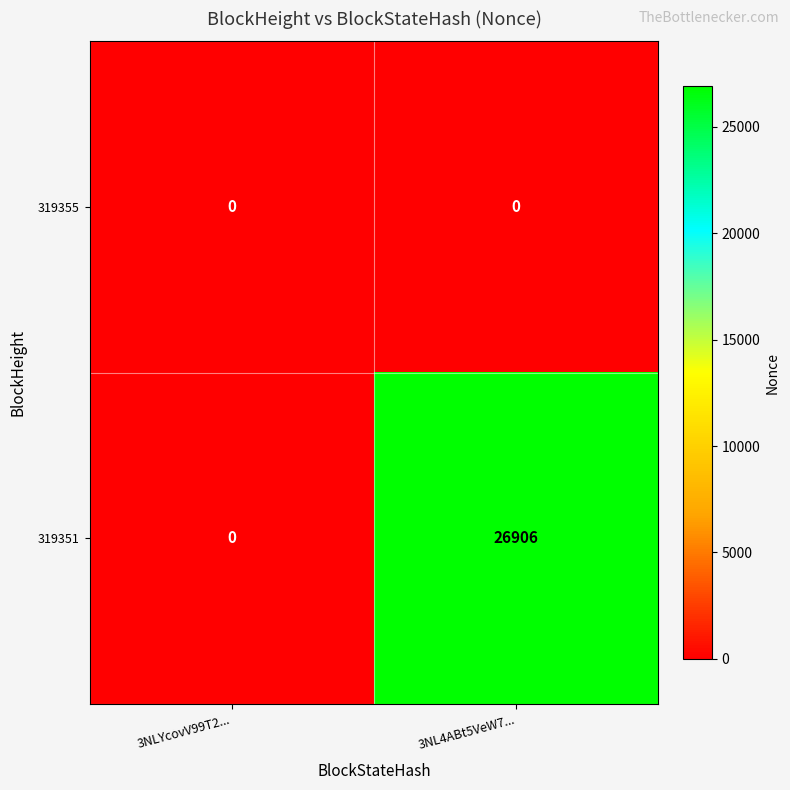

Count the number of data series in this chart.

2